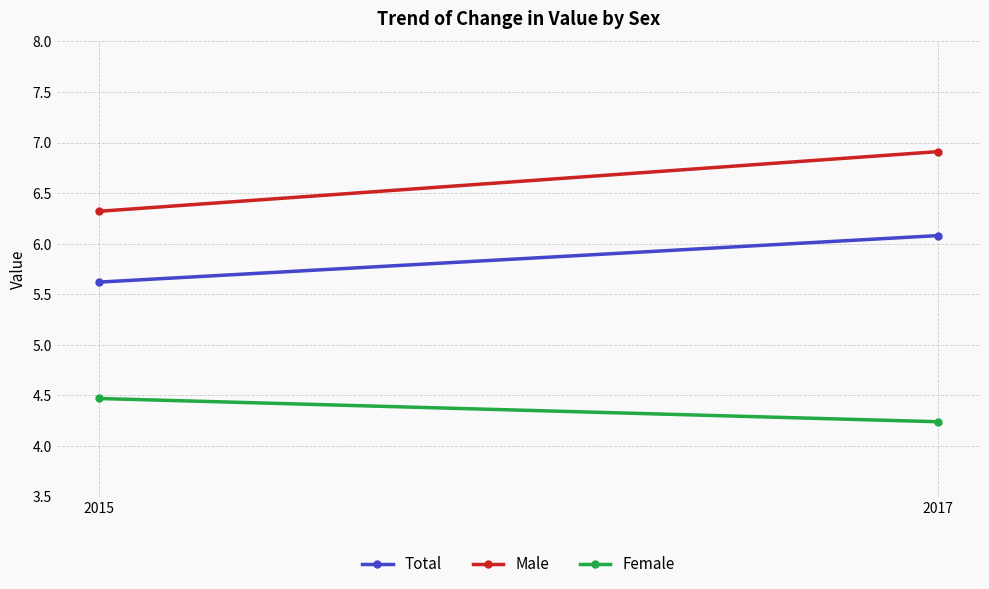

Reading left to right, list all the values displayed in this chart.

Total: 5.6	6.1
Male: 6.3	6.9
Female: 4.5	4.2